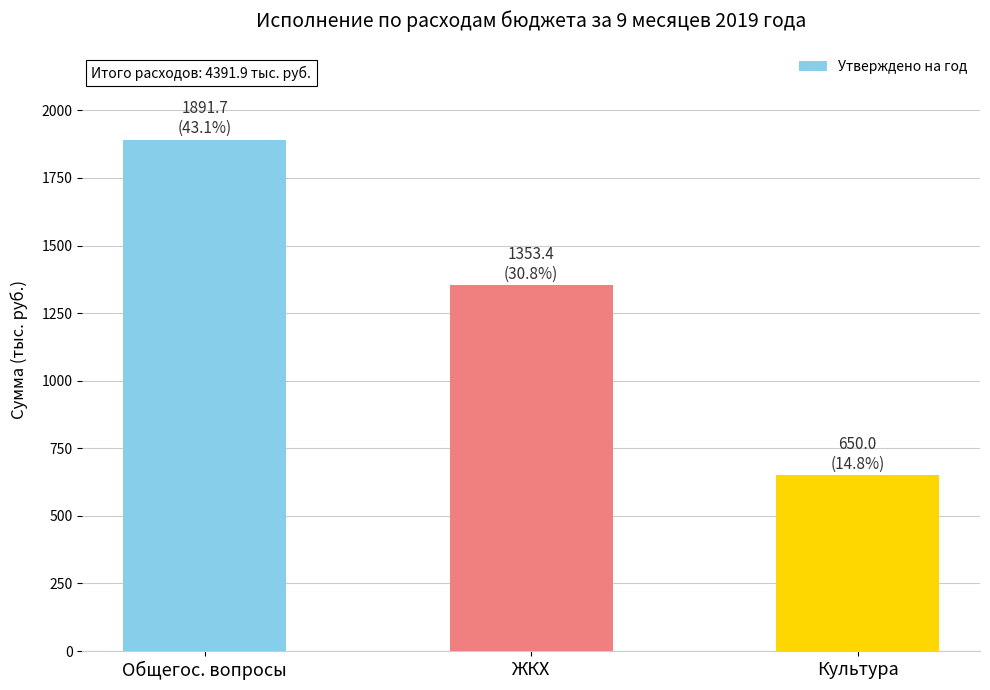

Where is the data nearest to the value 1270?

ЖКХ